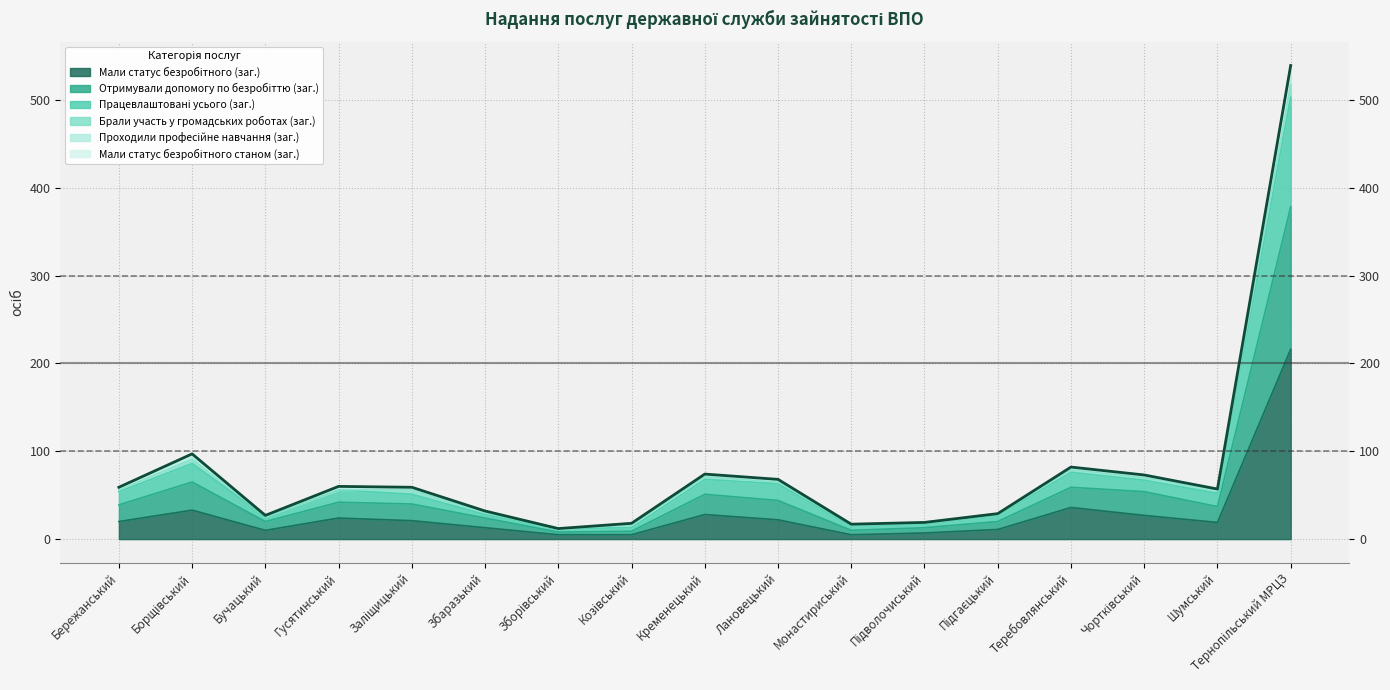

At which category does Працевлаштовані усього (заг.) reach its first local peak?

Борщівський